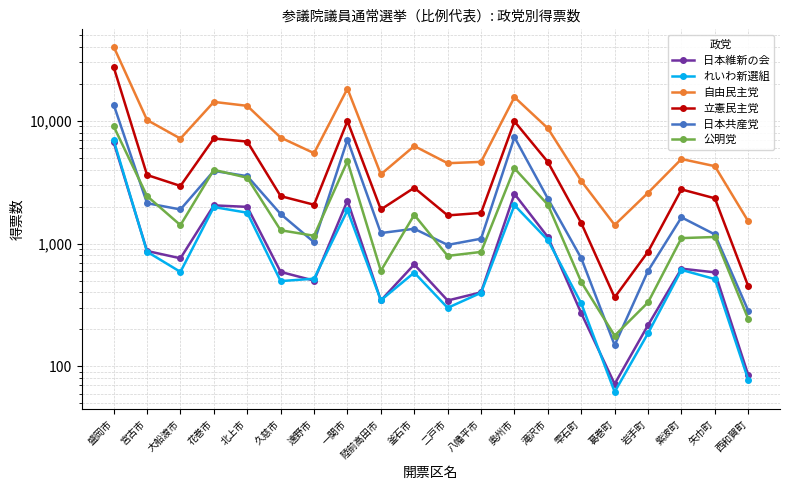

Reading right to left, list all the values displayed in this chart.

日本維新の会: 85.0	583.0	625.0	217.0	72.0	271.0	1131.0	2537.9	401.0	344.0	676.6	344.1	2236.0	499.4	588.0	1990.1	2046.9	759.0	870.9	6693.0
れいわ新選組: 77.8	514.1	610.6	186.3	62.0	325.9	1068.0	2054.0	397.4	299.8	580.6	345.6	1865.7	517.7	495.0	1783.2	1983.9	587.9	858.6	6955.4
自由民主党: 1517.0	4268.3	4881.9	2592.1	1419.0	3233.9	8679.1	15562.8	4626.9	4512.4	6223.9	3662.9	18254.5	5446.7	7294.2	13225.4	14241.0	7157.6	10139.5	40154.7
立憲民主党: 449.0	2336.7	2761.1	859.2	364.8	1470.0	4618.4	9879.0	1777.3	1695.8	2847.1	1895.0	9946.1	2071.7	2434.1	6768.0	7174.1	2946.8	3618.0	27415.6
日本共産党: 284.0	1187.1	1635.1	599.8	149.0	759.8	2324.0	7332.5	1096.0	975.6	1320.0	1217.9	7019.4	1025.5	1740.6	3540.7	3905.2	1895.8	2132.4	13561.5
公明党: 243.0	1131.4	1108.1	332.1	178.0	487.0	2072.0	4097.6	855.2	794.1	1714.1	600.1	4687.3	1158.2	1284.0	3436.0	3986.1	1413.0	2437.2	9025.3